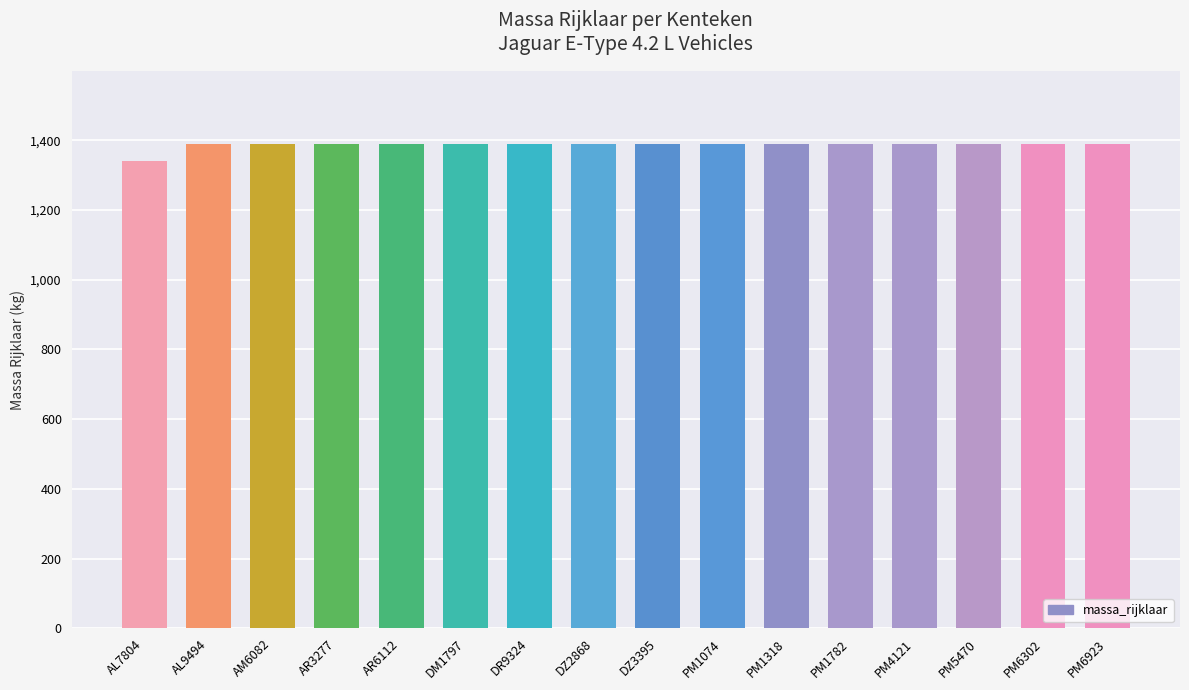

How many data points does each series have?

16